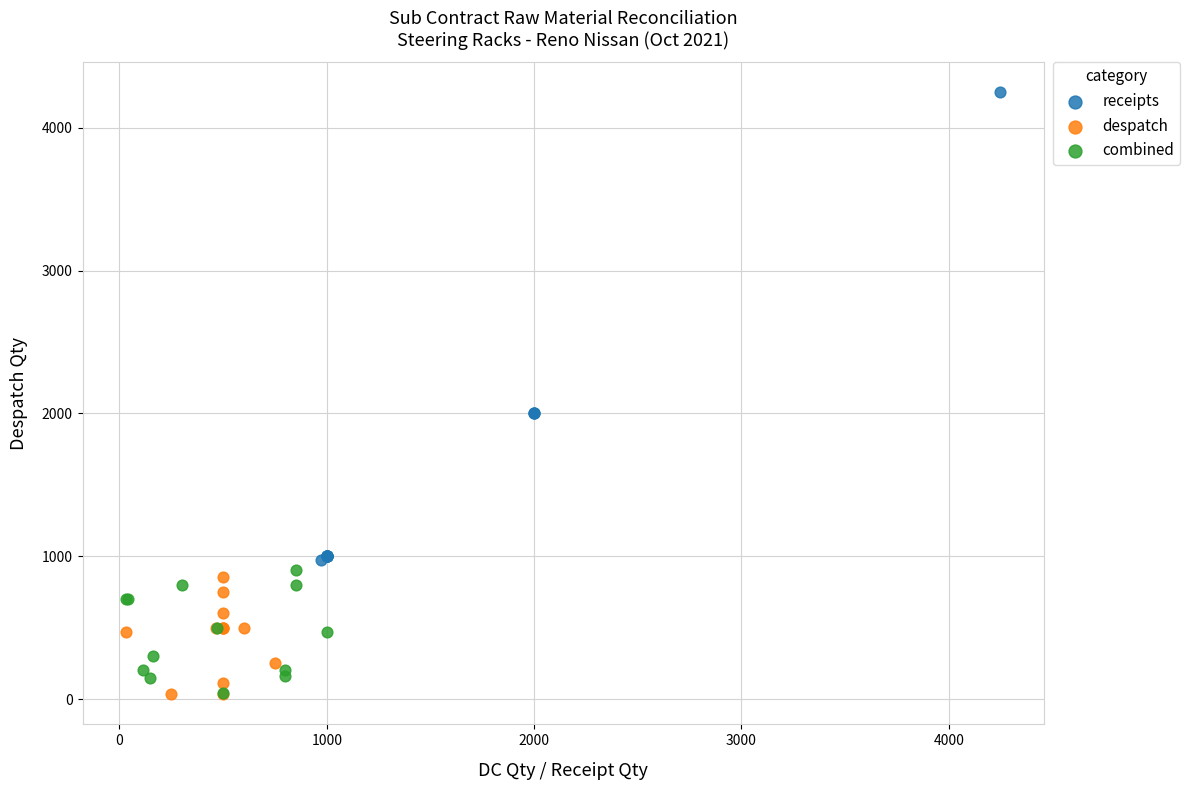

Which series reaches the maximum Y coordinate?

receipts